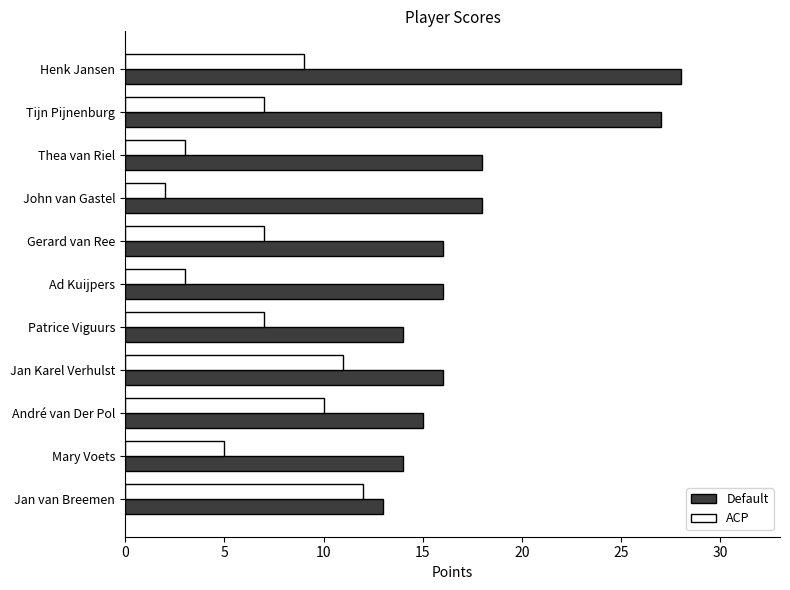

The ACP series shows 5 at Mary Voets. True or false?

True